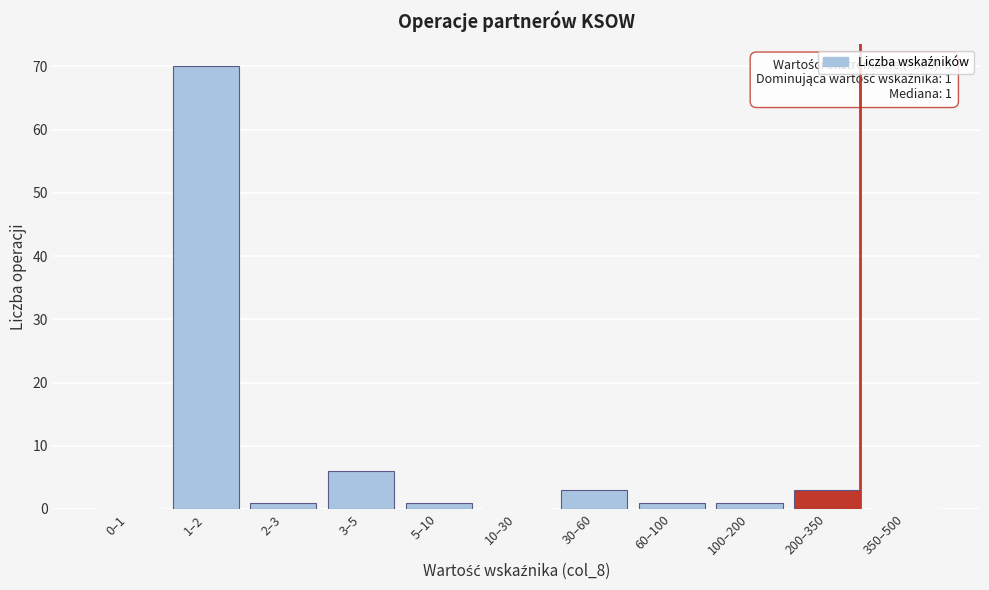

Reading left to right, list all the values displayed in this chart.

0–1=0	1–2=70	2–3=1	3–5=6	5–10=1	10–30=0	30–60=3	60–100=1	100–200=1	200–350=3	350–500=0